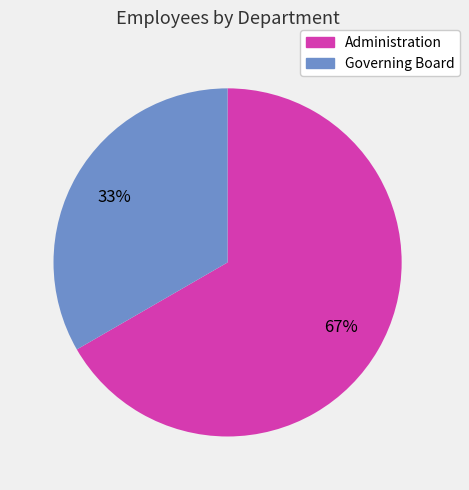

Which category has the biggest portion of the pie?

Administration